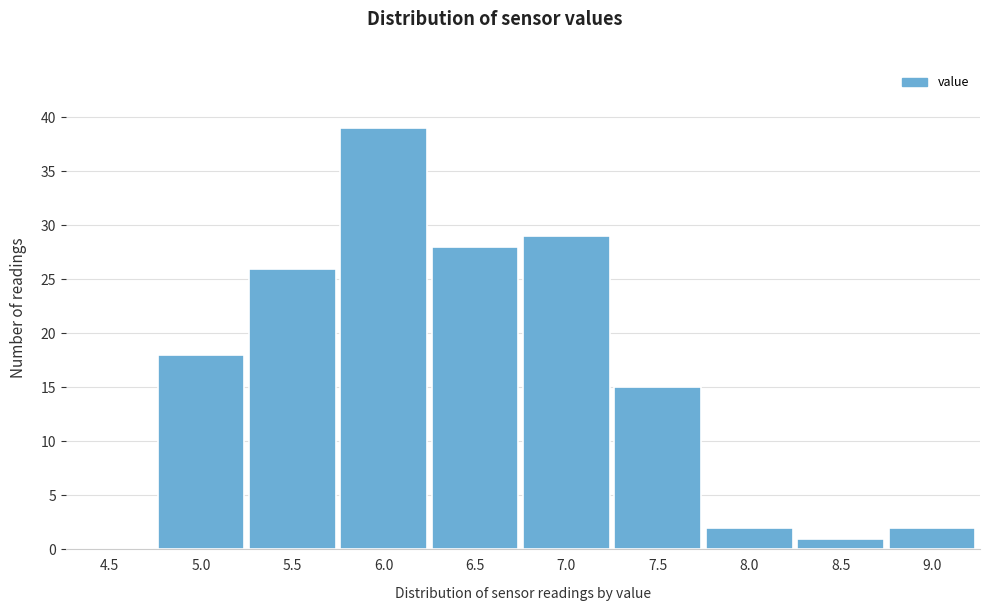

Reading right to left, transcribe all the data shown in this chart.

9.0=2	8.5=1	8.0=2	7.5=15	7.0=29	6.5=28	6.0=39	5.5=26	5.0=18	4.5=0